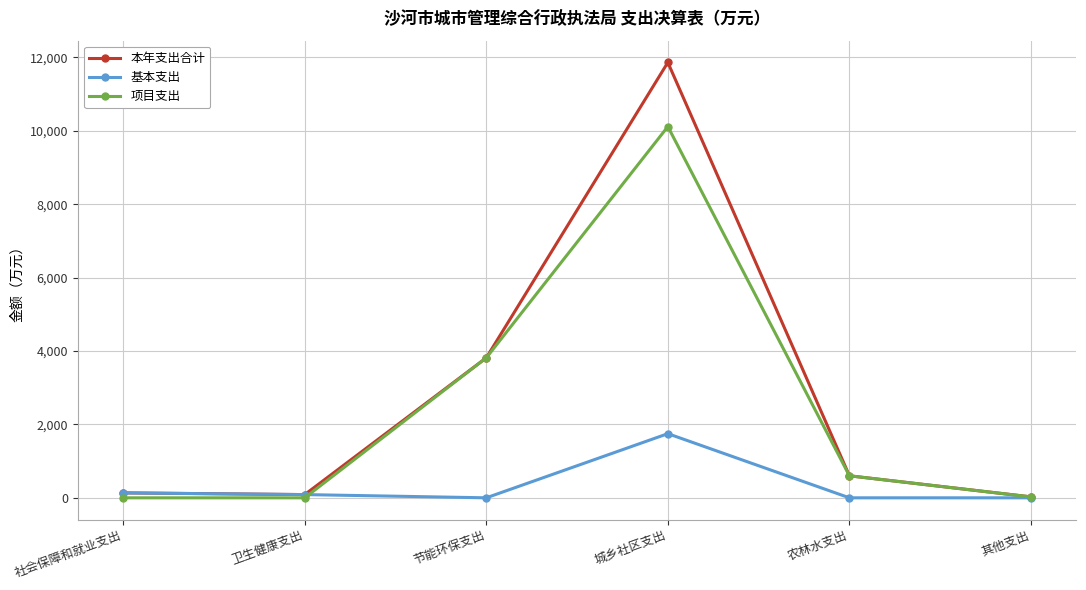

What is the difference between the 本年支出合计 values at 社会保障和就业支出 and 其他支出?

108.6